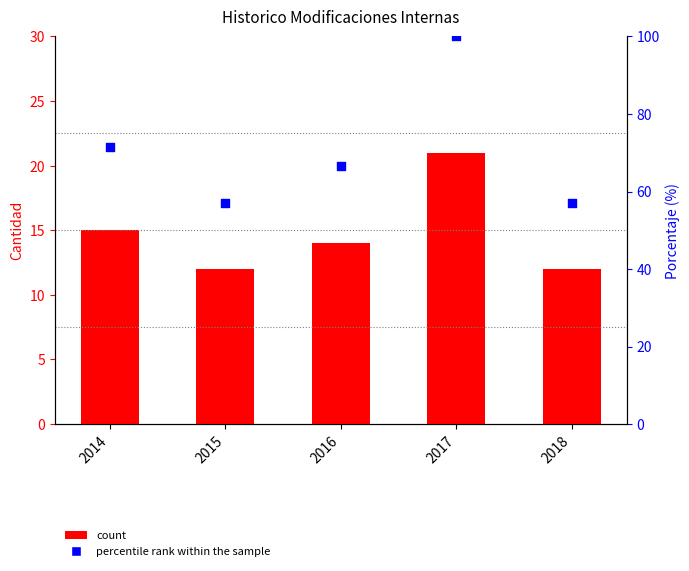

What is the total value across all series at 2018?

69.1